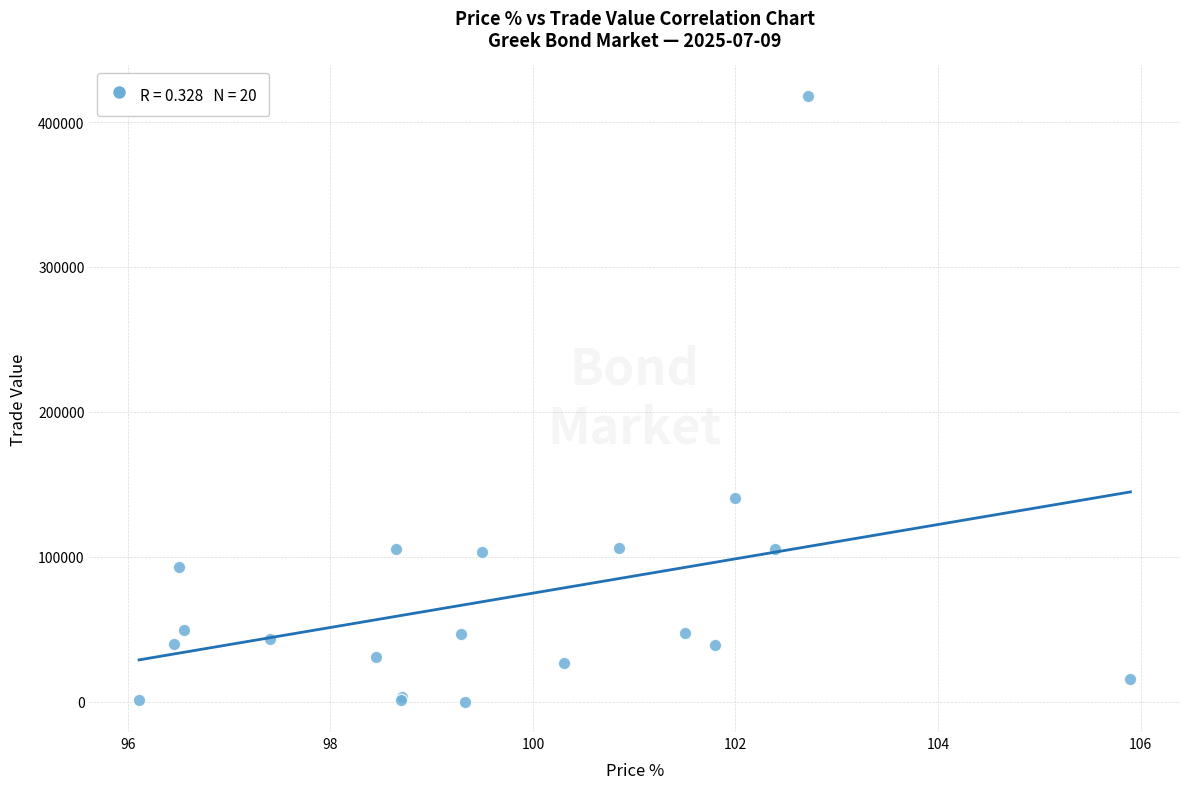

What Y value in the scatter plot is closest to 209077?

140833.6